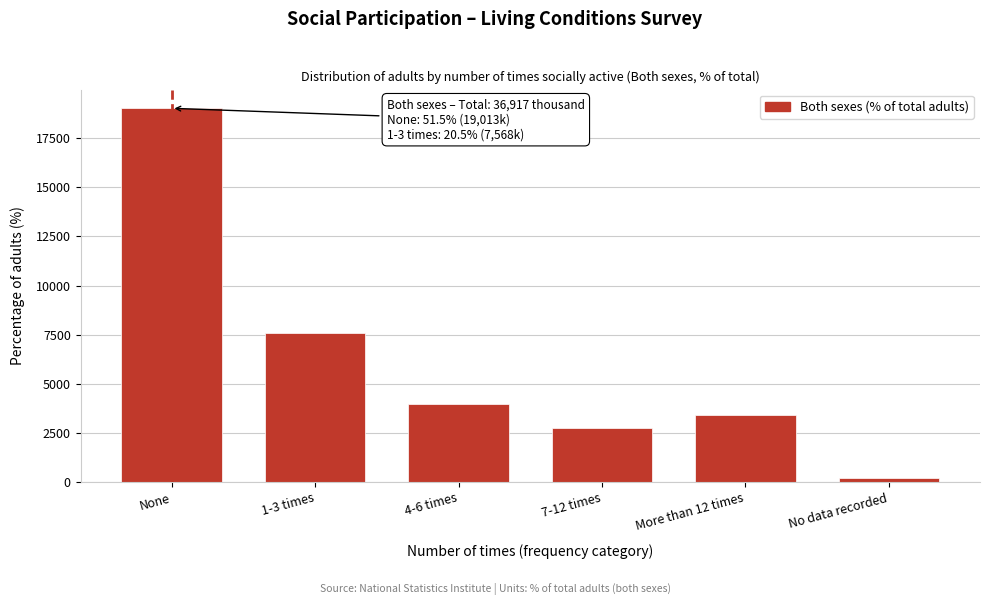

Reading right to left, extract all data points from this chart.

222	3396	2769	3950	7568	19013